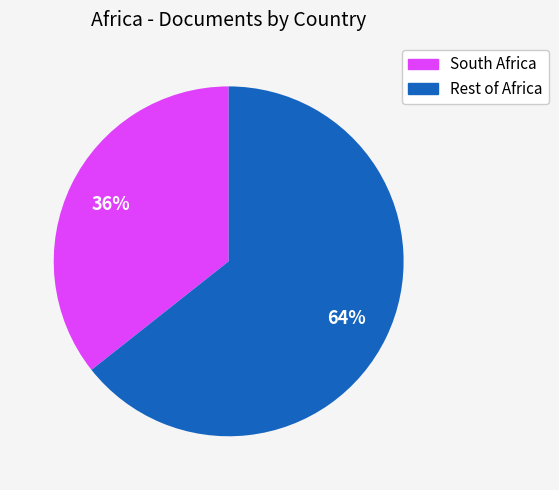

To the nearest percent, what is the average slice percentage?

50%